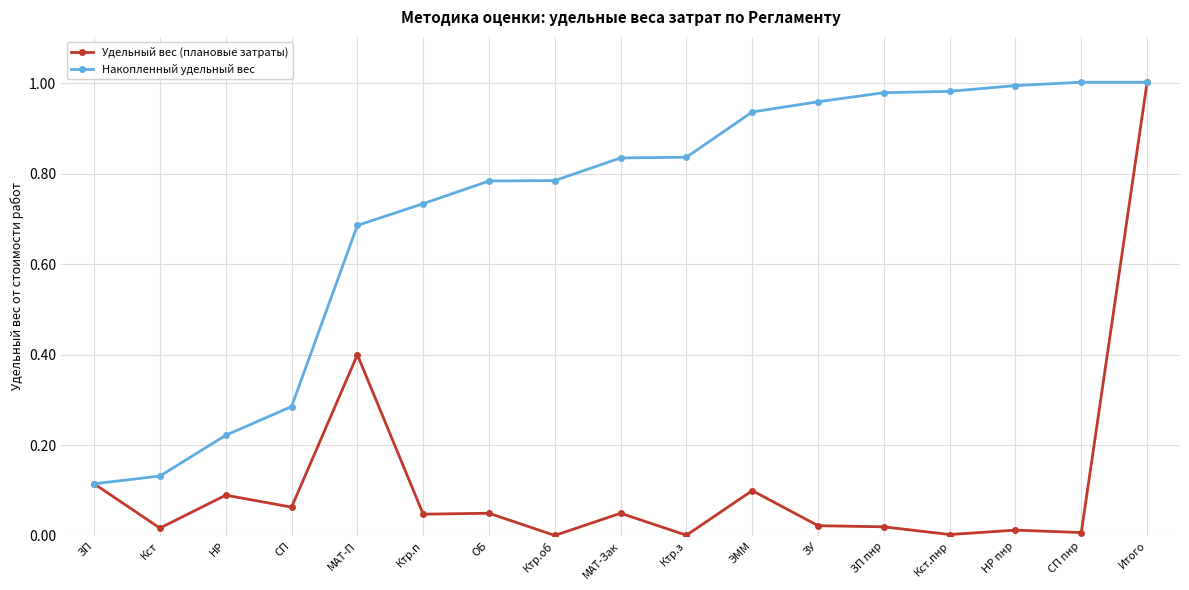

True or false: Накопленный удельный вес has a value of 0.5 at Ктр.з.

False